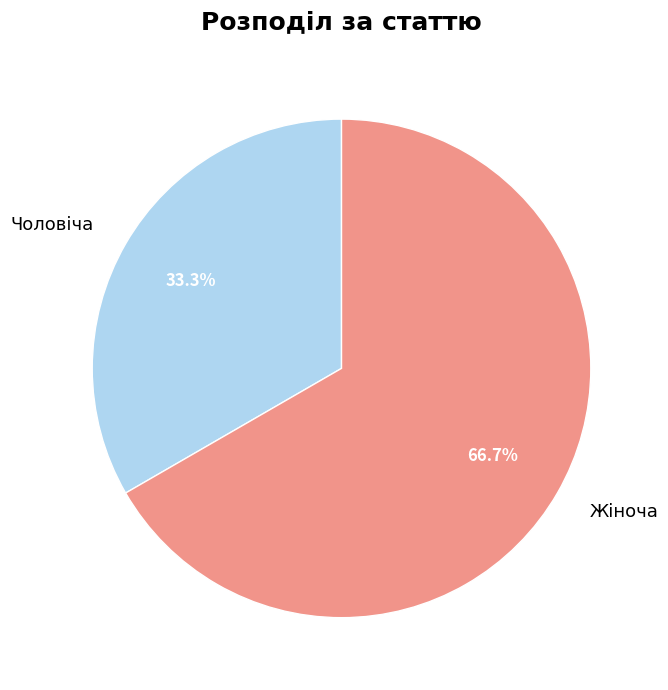

What is the smallest slice in the pie chart?

Чоловіча